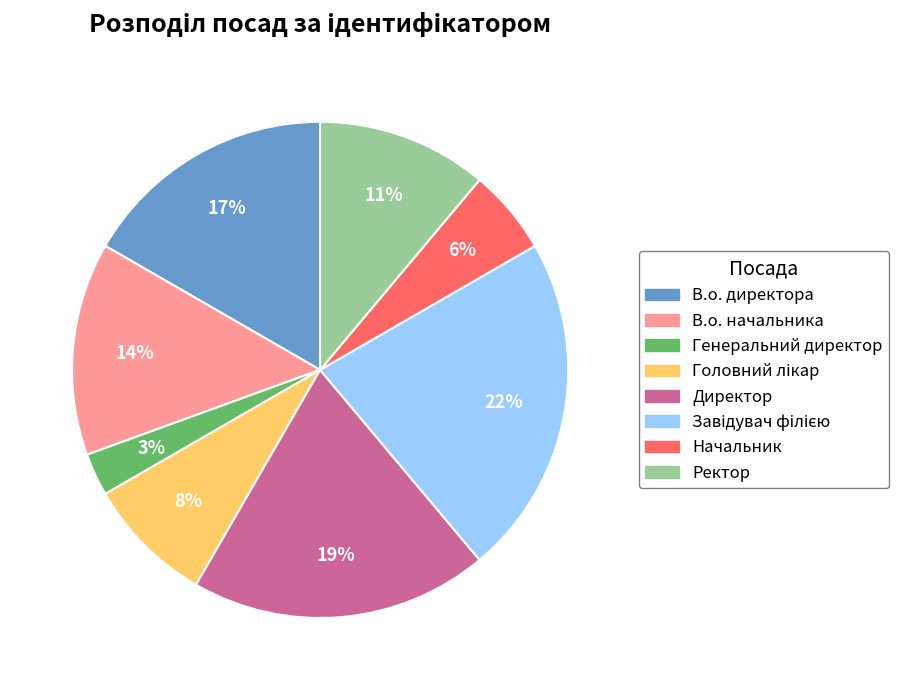

The В.о. директора slice represents 6% of the pie. True or false?

False